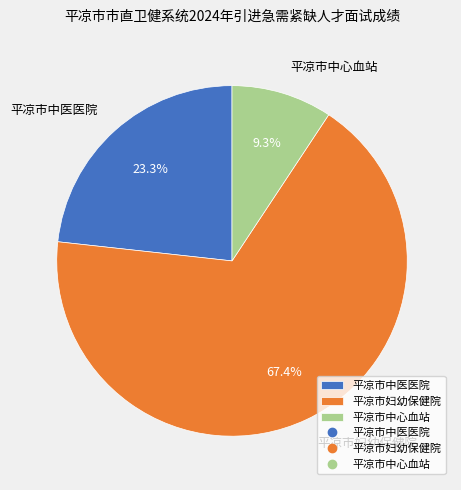

Between 平凉市中心血站 and 平凉市中医医院, which is larger?

平凉市中医医院